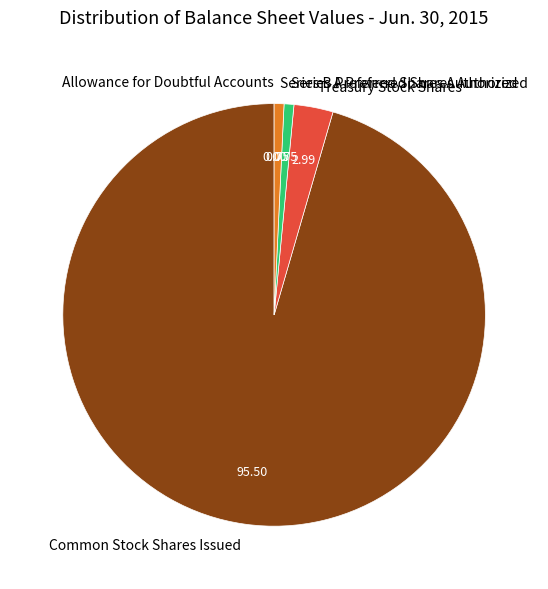

Which category accounts for the majority?

Common Stock Shares Issued